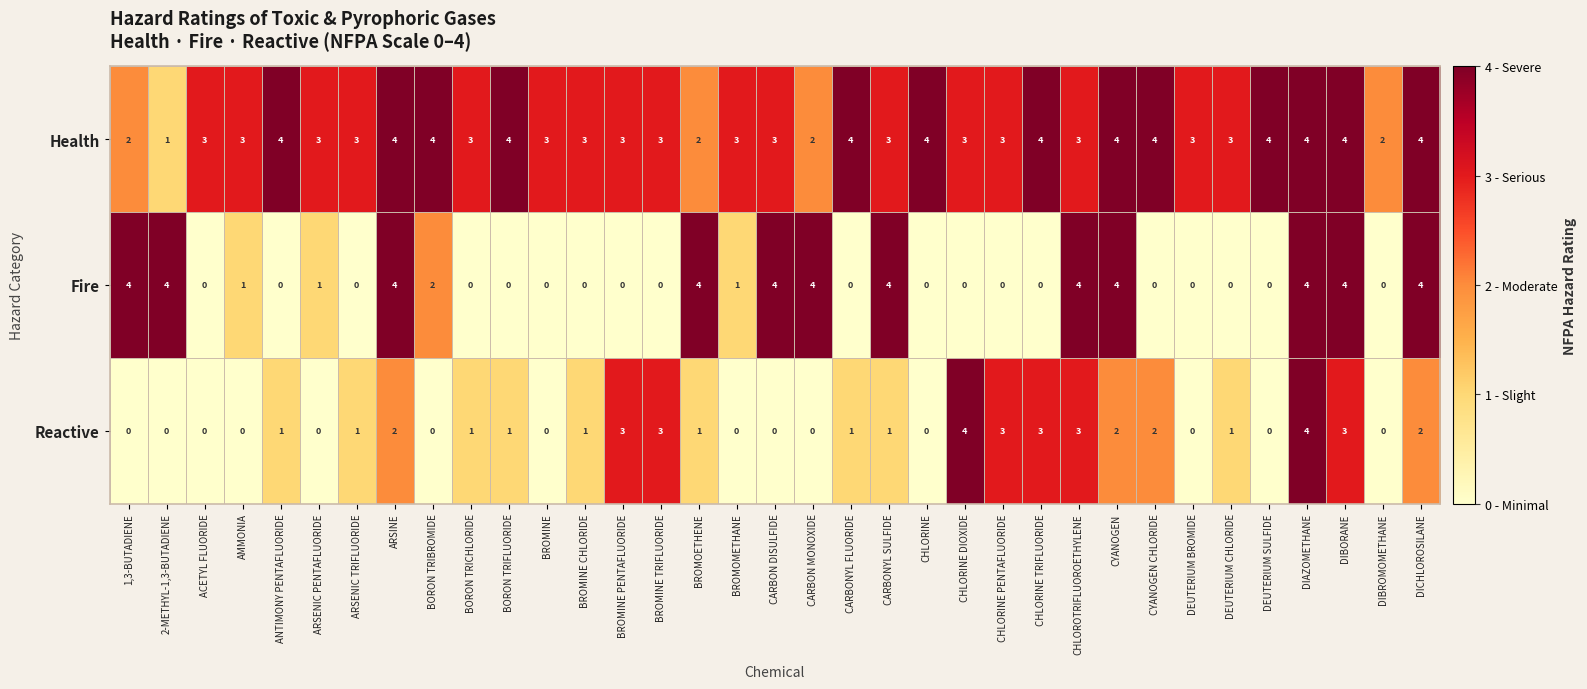

How many data points does each series have?

35